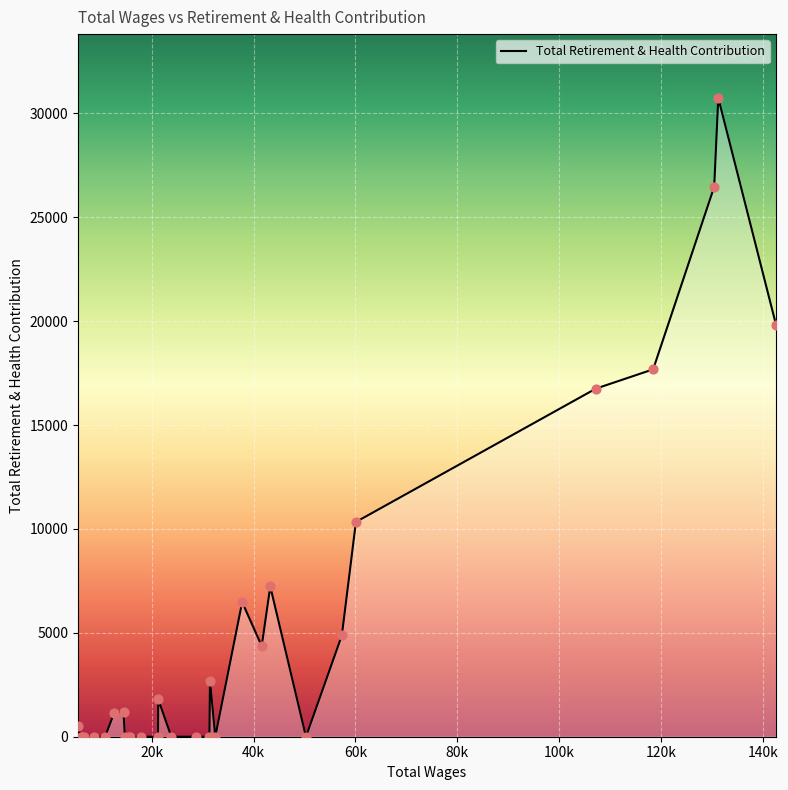

What is the greatest value displayed?

30736